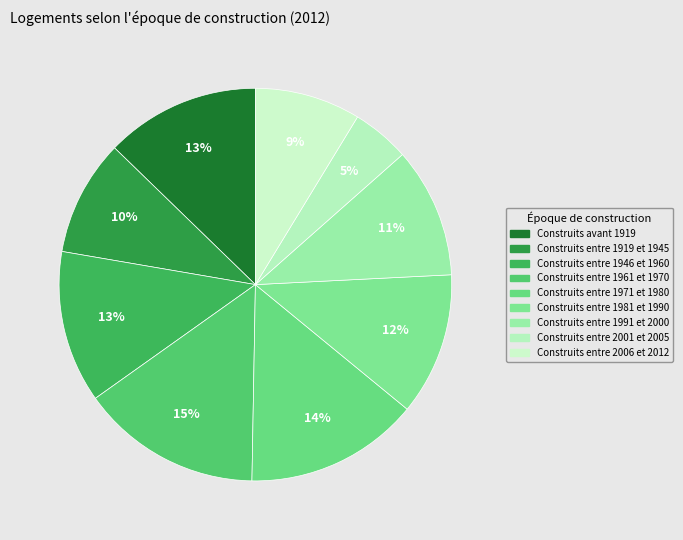

Which slice is the largest?

Construits entre 1961 et 1970